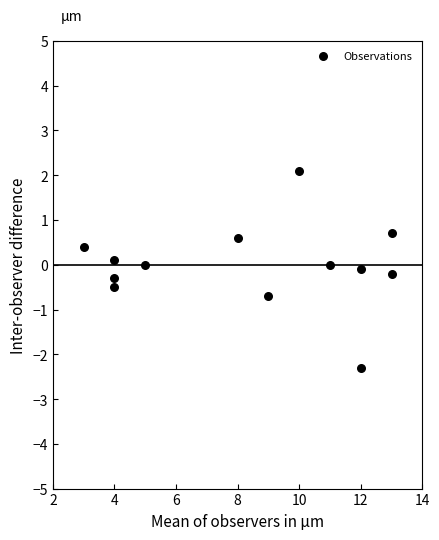

What is the range of Y values (max minus min)?

4.4